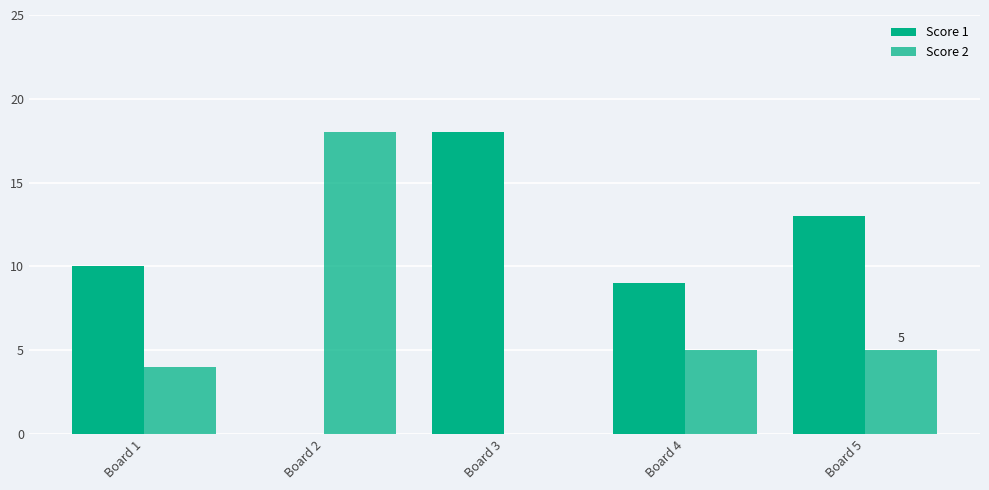

How many positive values does the Score 2 series have?

4